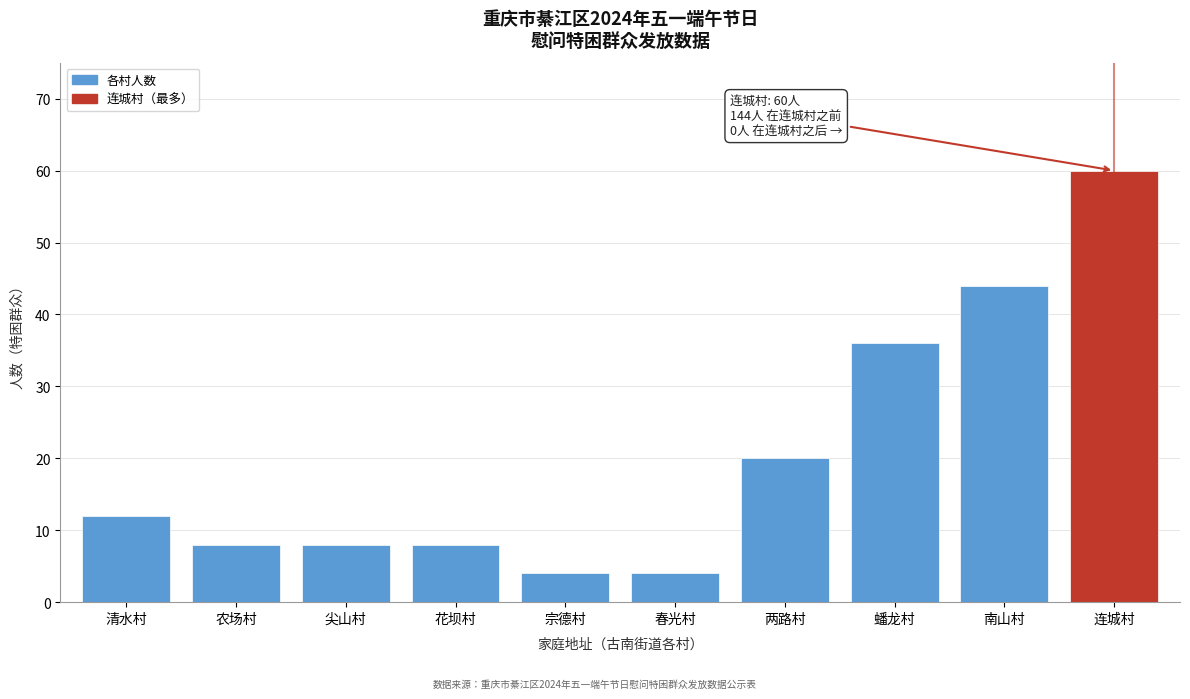

Reading left to right, extract all data points from this chart.

清水村=12	农场村=8	尖山村=8	花坝村=8	宗德村=4	春光村=4	两路村=20	蟠龙村=36	南山村=44	连城村=60